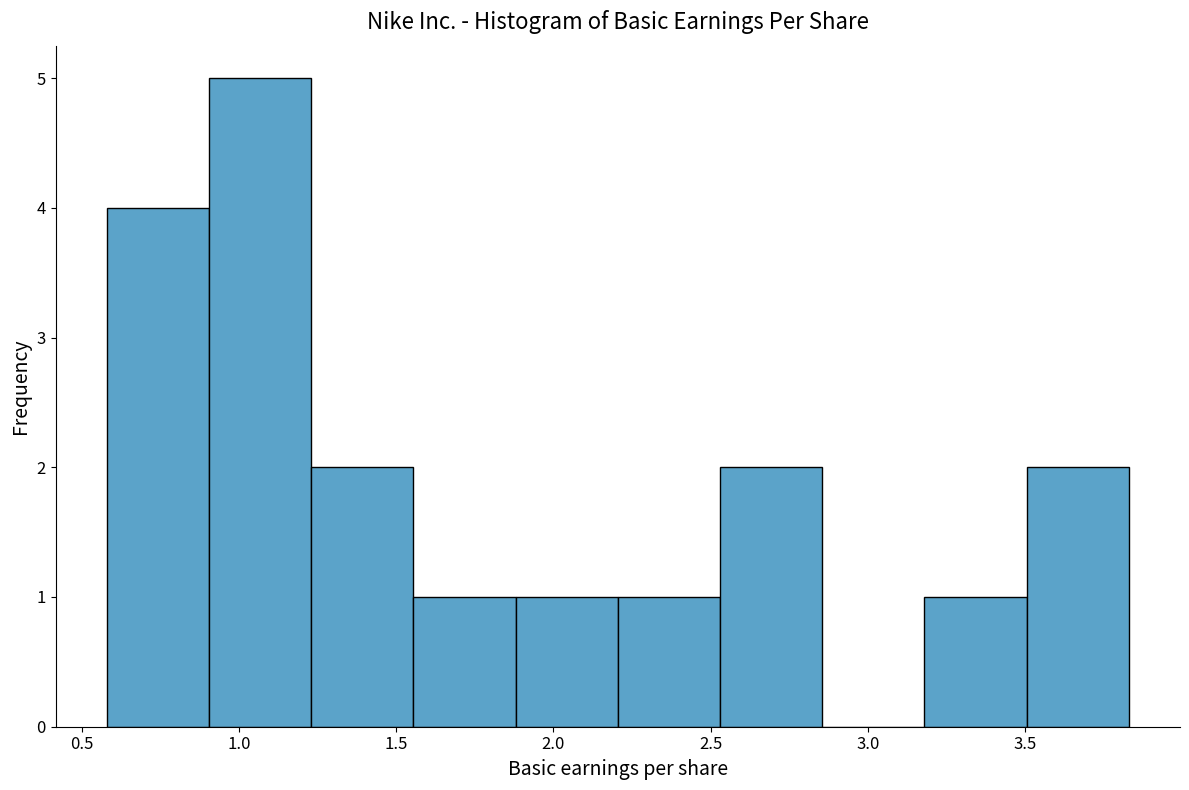

Reading left to right, list every bar in this chart as the range it spans on the x-axis followed by its height. Neither the bar edges nor the heights are printed on the chart, so give them approximately, as read against the axes.

0.580 to 0.905: 4
0.905 to 1.230: 5
1.230 to 1.555: 2
1.555 to 1.880: 1
1.880 to 2.205: 1
2.205 to 2.530: 1
2.530 to 2.855: 2
2.855 to 3.180: 0
3.180 to 3.505: 1
3.505 to 3.830: 2